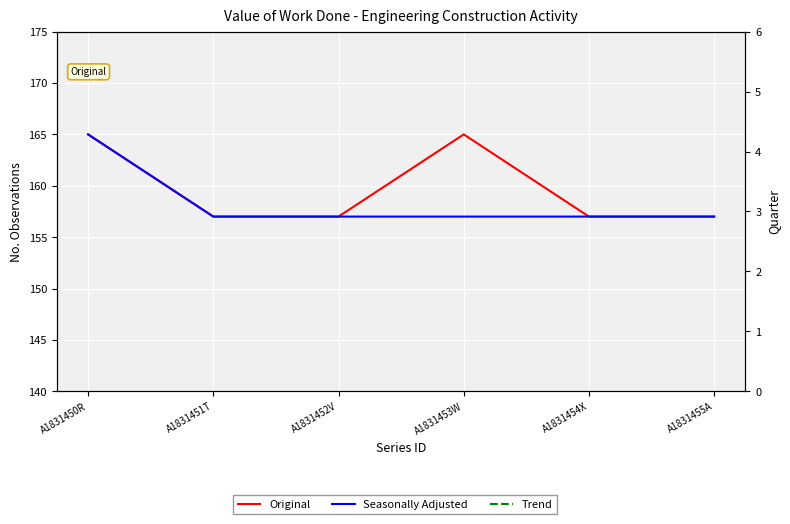

At which label is Seasonally Adjusted closest to 161?

A1831450R